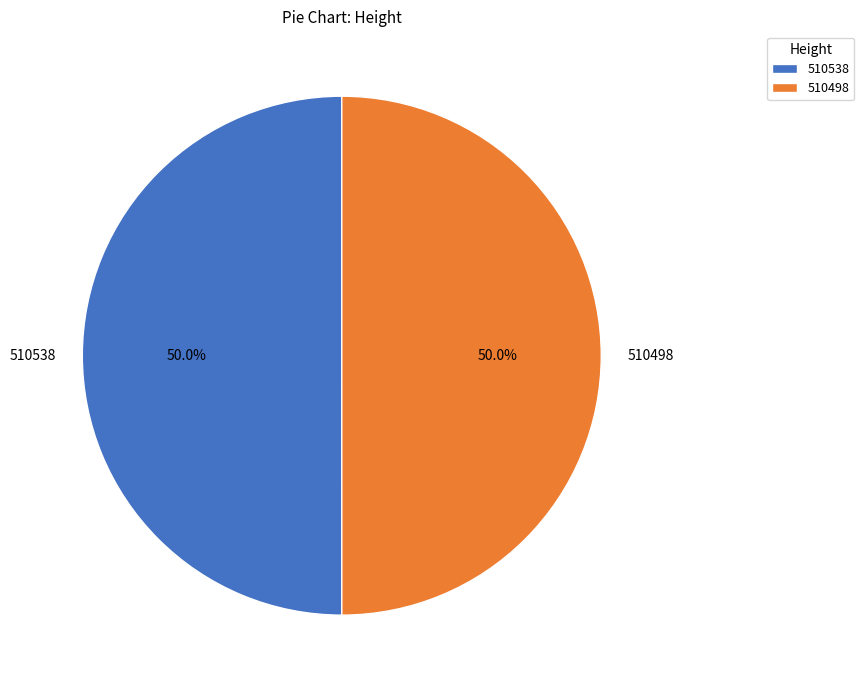

To the nearest percent, what percentage of the pie is 510498?

50%